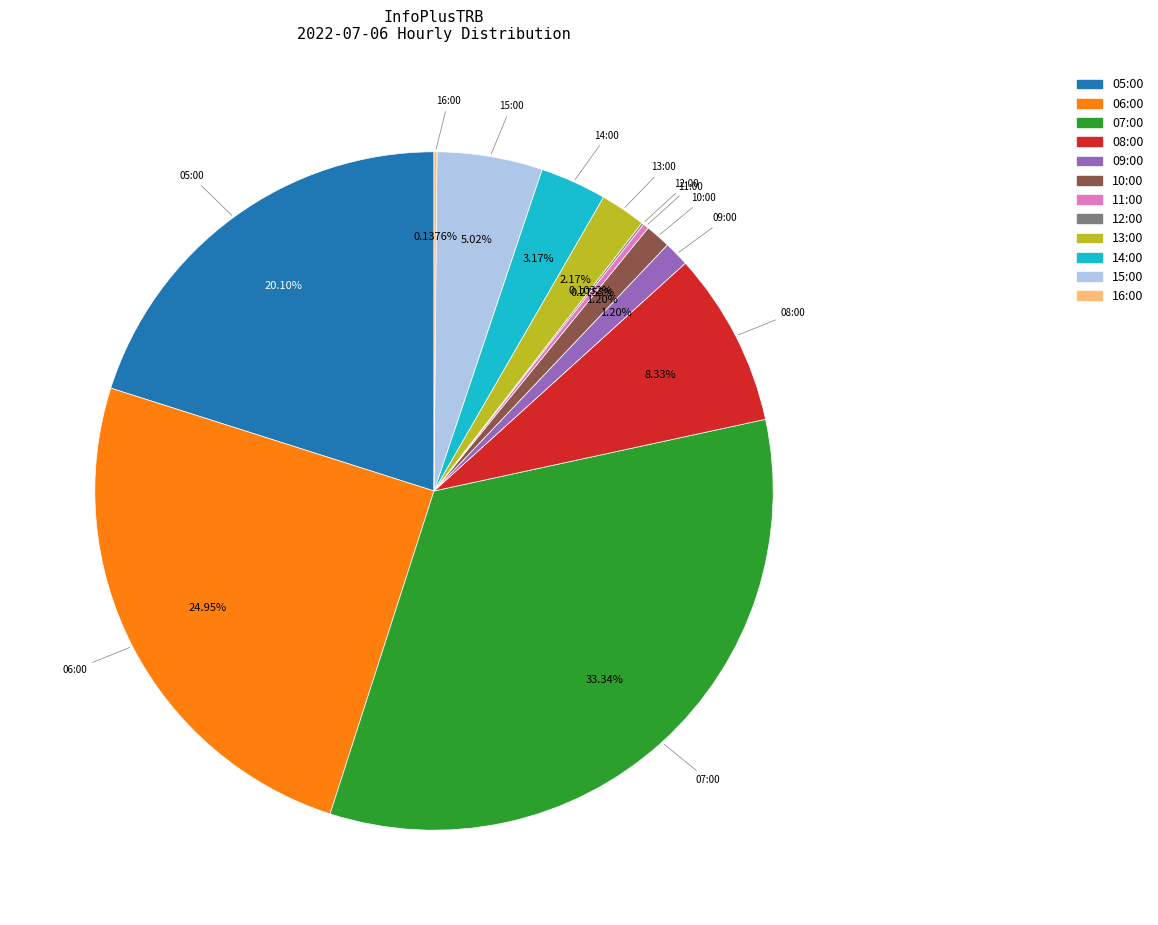

Is there a majority slice in this chart?

No